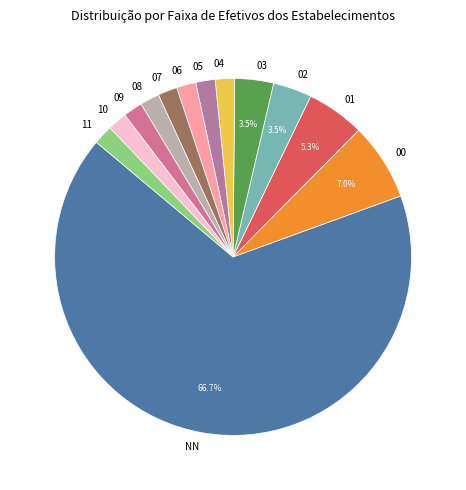

Combined, do 05 and NN account for over 50%?

Yes